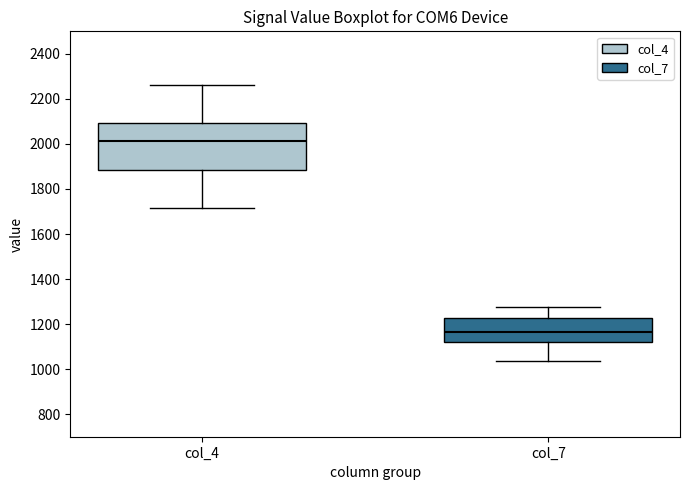

Where does the median line of the box for col_4 sit on the y-axis? The values are not printed on the chart, so give them approximately, as read against the axis.

2020